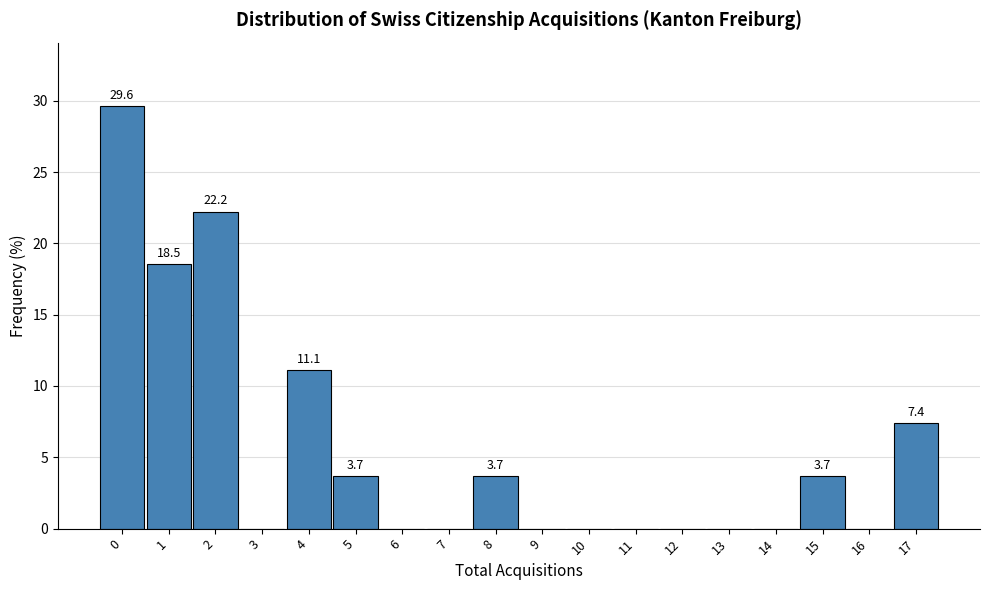

Over which range of the x-axis is the bar tallest?

-0.5 to 0.5